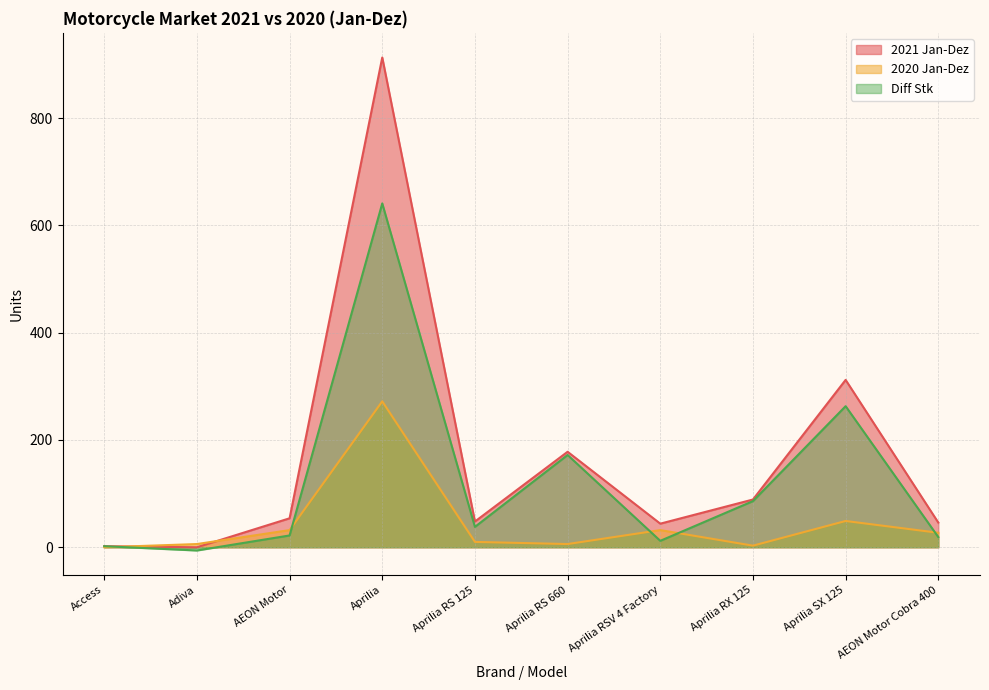

True or false: 2021 Jan-Dez and 2020 Jan-Dez intersect in this chart.

True